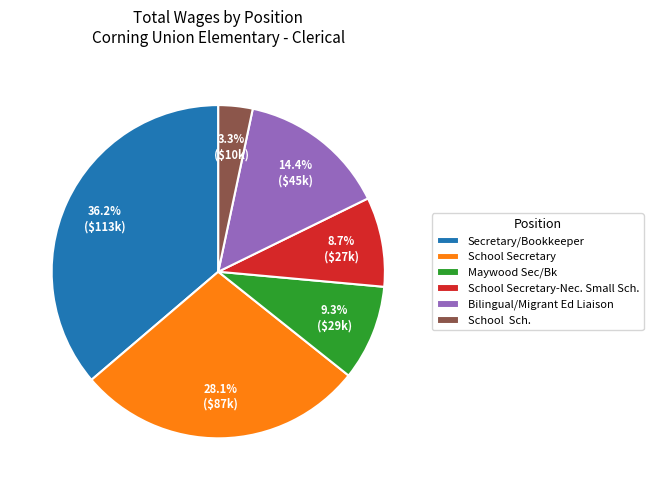

Between Secretary/Bookkeeper and School Secretary-Nec. Small Sch., which is larger?

Secretary/Bookkeeper